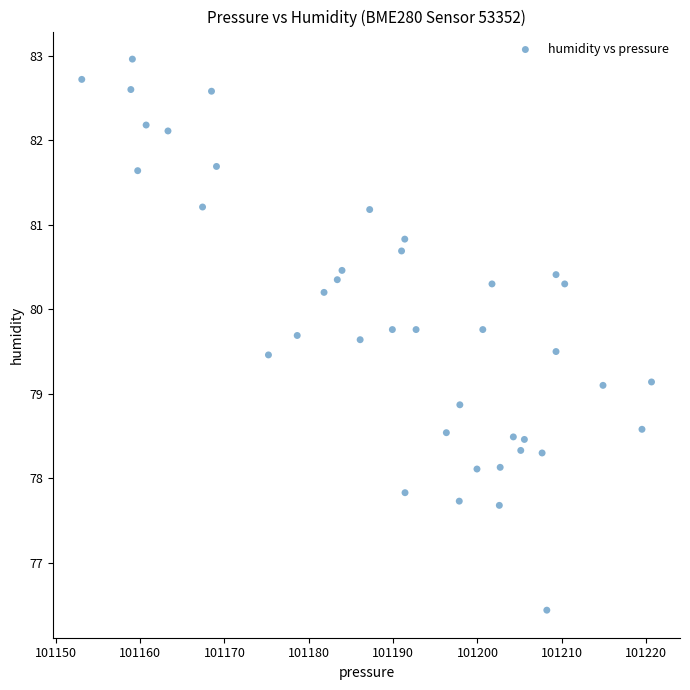

What is the range of X values (max minus min)?

67.5